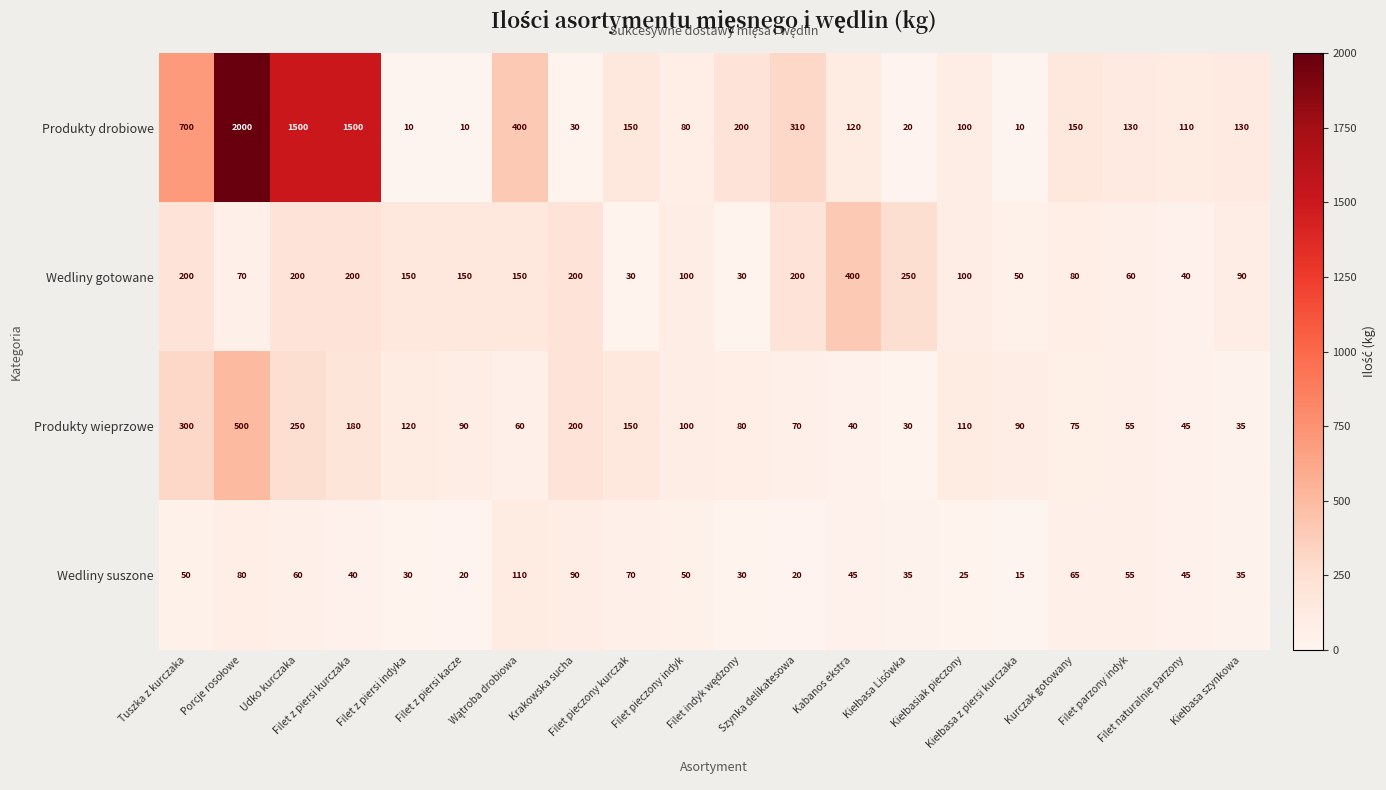

List the series in order of their peak value, highest first.

Produkty drobiowe, Produkty wieprzowe, Wedliny gotowane, Wedliny suszone